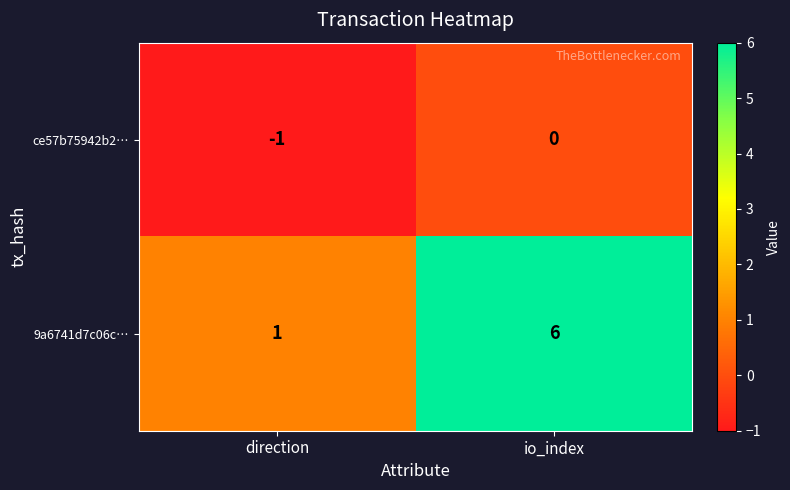

The value of 9a6741d7c06c… at direction is 1. True or false?

True